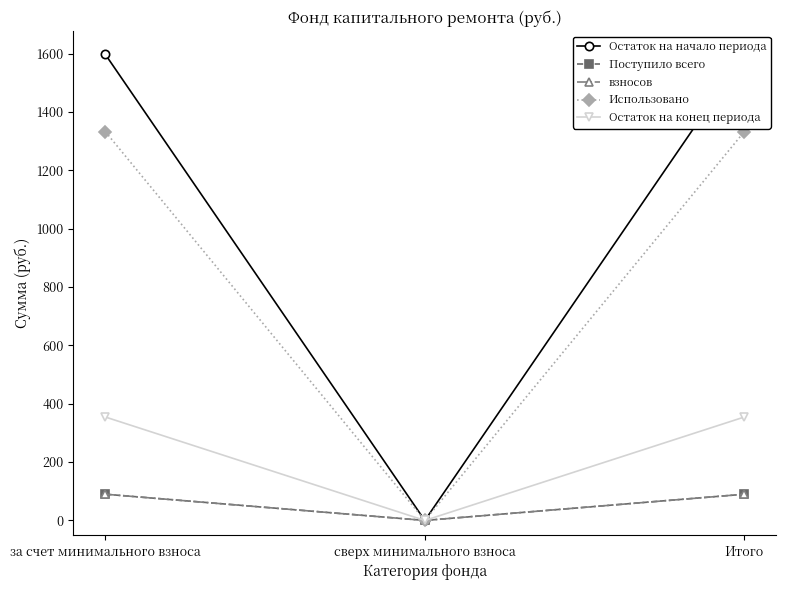

Which category has the lowest value across all series?

сверх минимального взноса